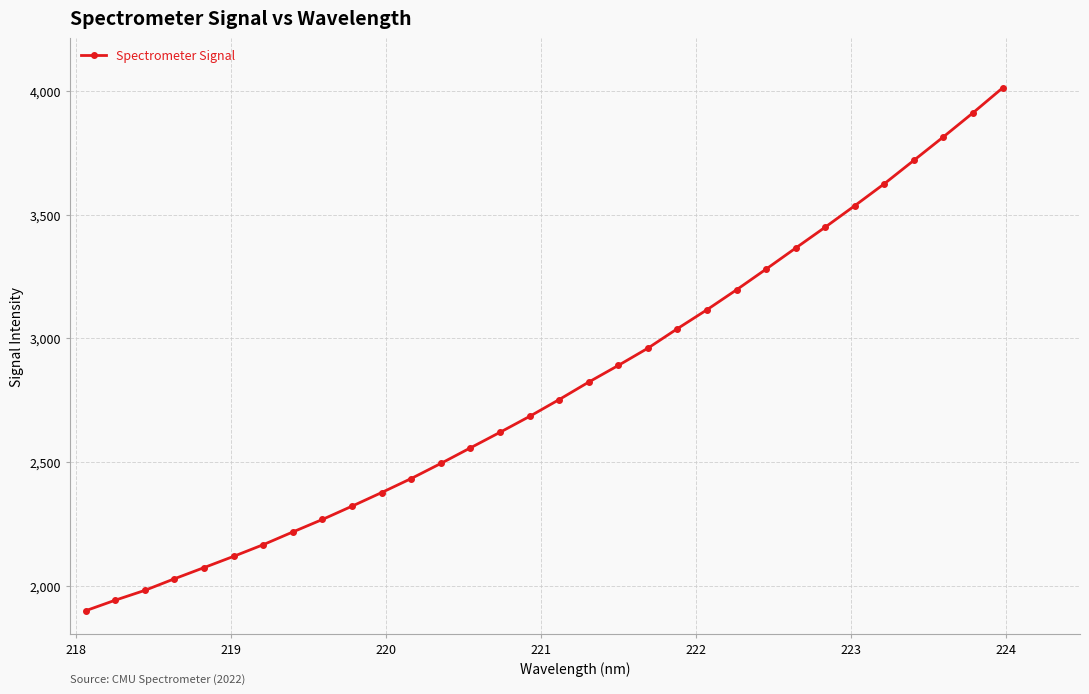

What is the value of the 32nd point from the left?

4013.3